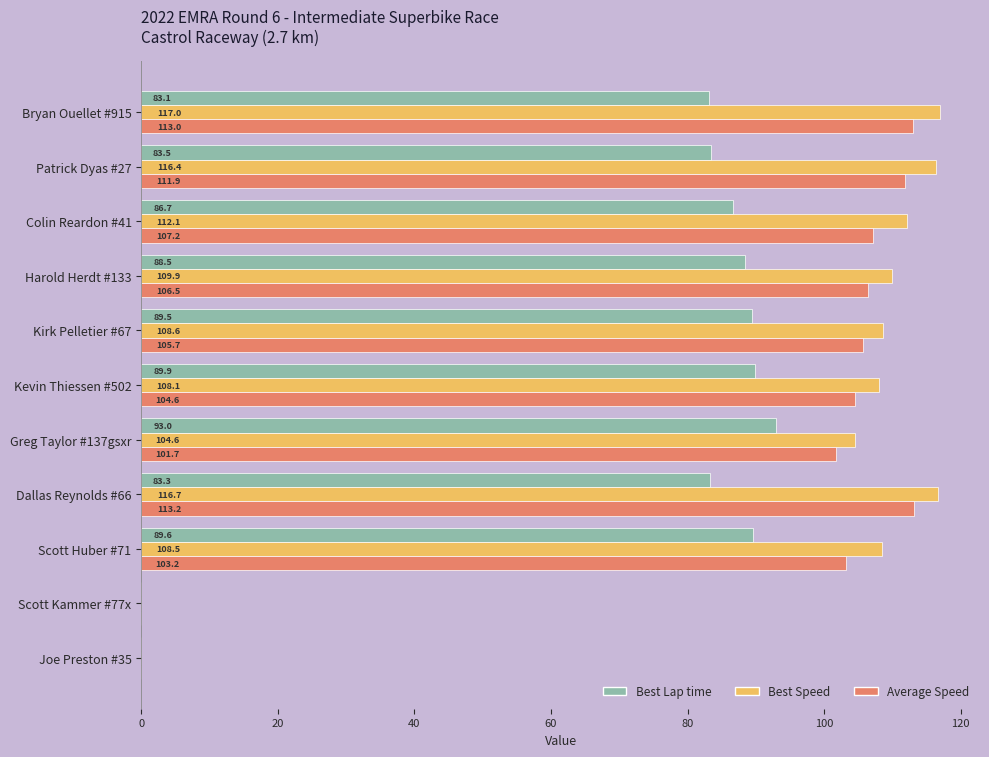

What is the greatest value displayed?

117.0